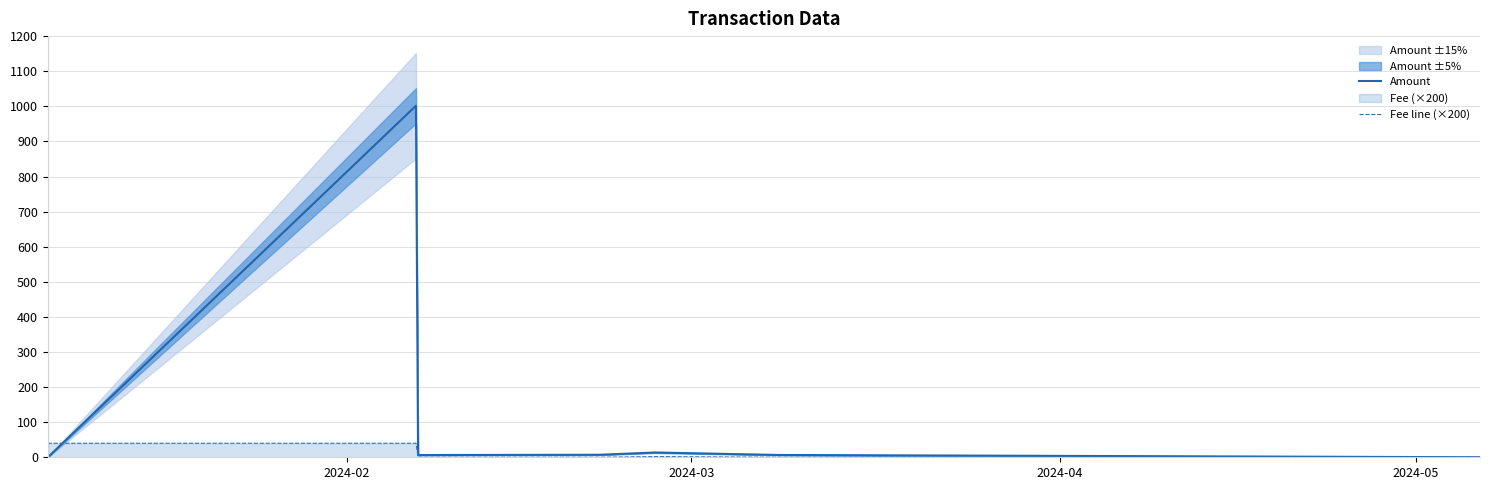

What is the sum of all Fee line (×200) values?

122.9